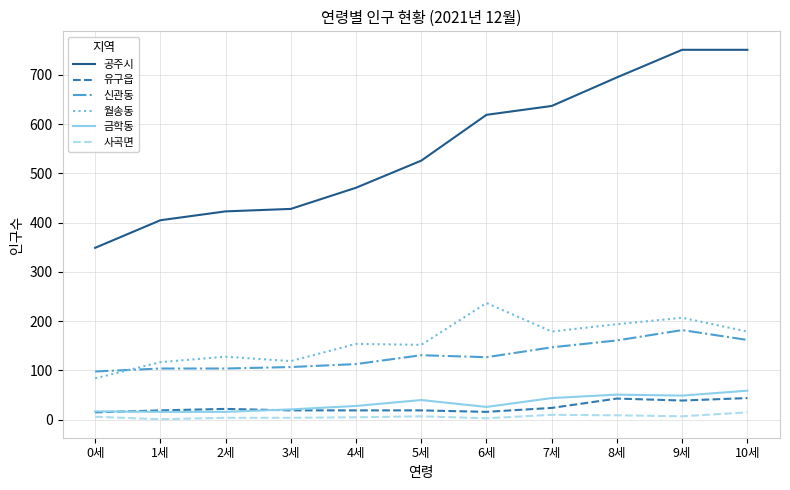

At how many categories does at least one series exceed 670?

3